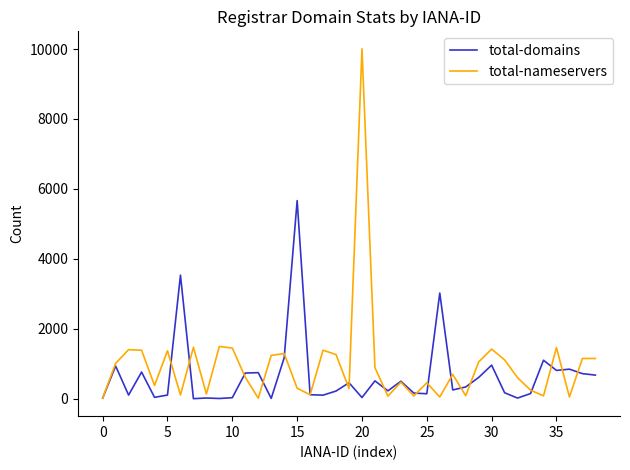

What is the maximum value for total-domains?

5665